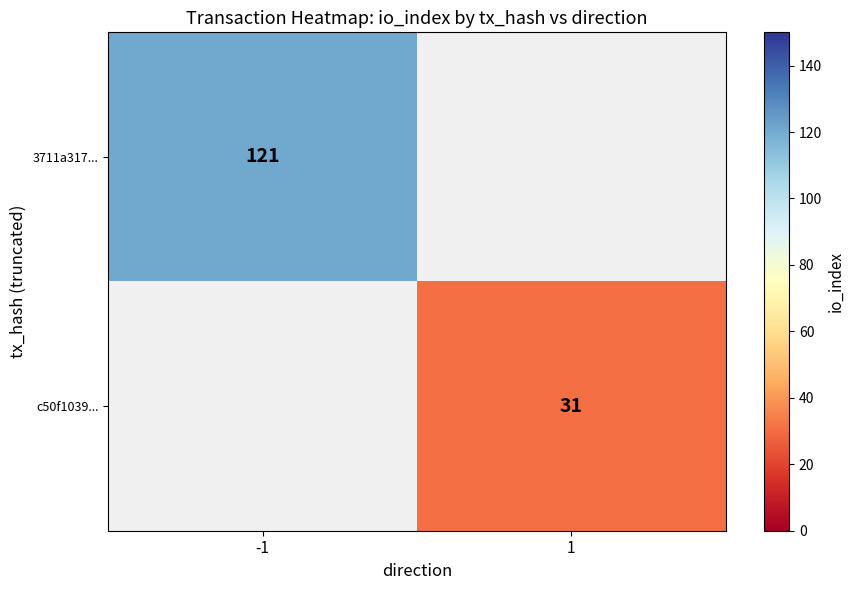

Which category has the highest value across all series?

-1